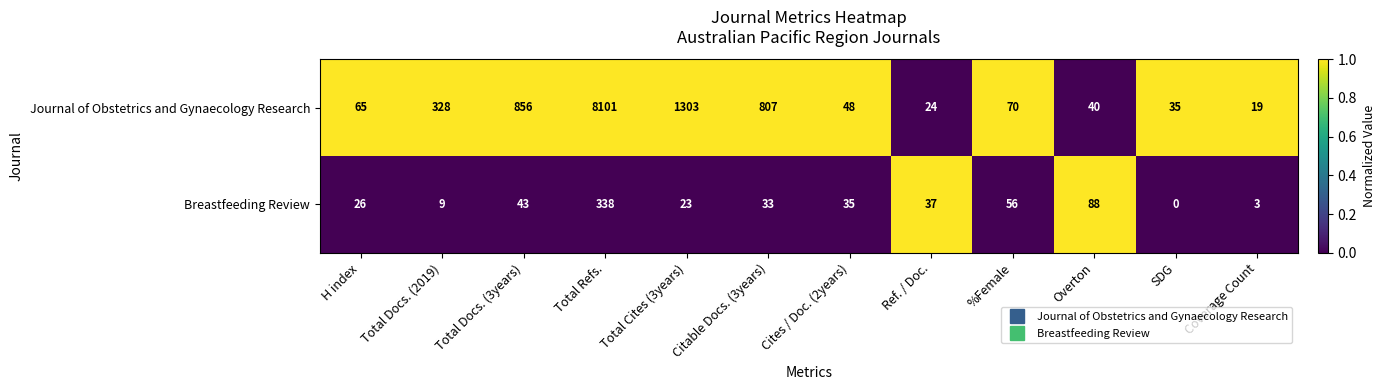

What is the sum of the Breastfeeding Review values at H index and Total Refs.?

364